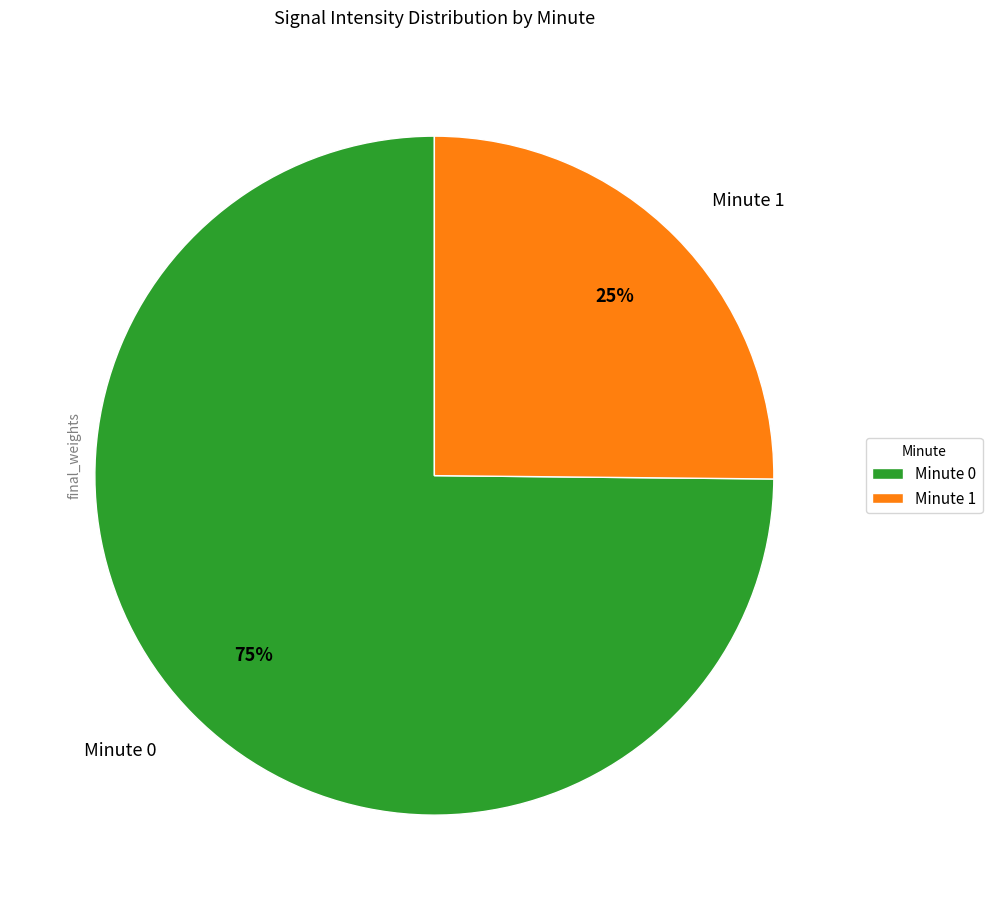

To the nearest percent, what is the difference between the largest and smallest slice percentages?

50%